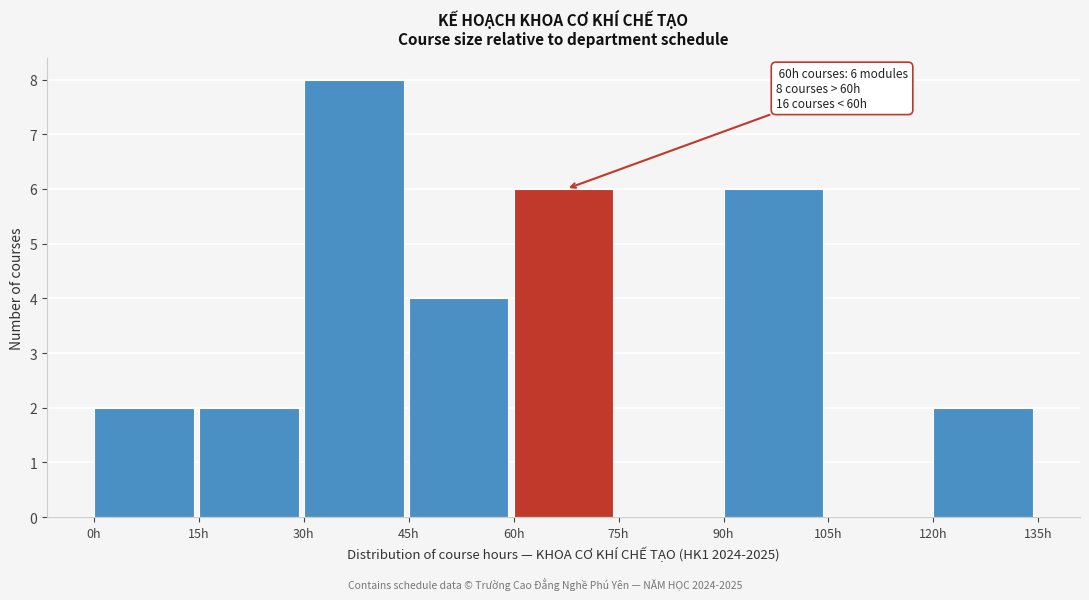

Which range on the x-axis has the tallest bar?

30 to 45